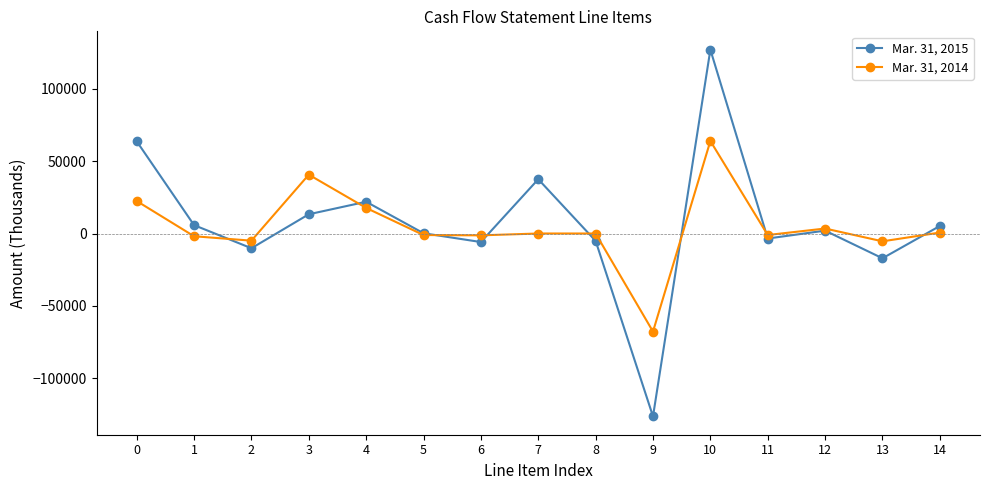

How many distinct data groups are displayed?

2